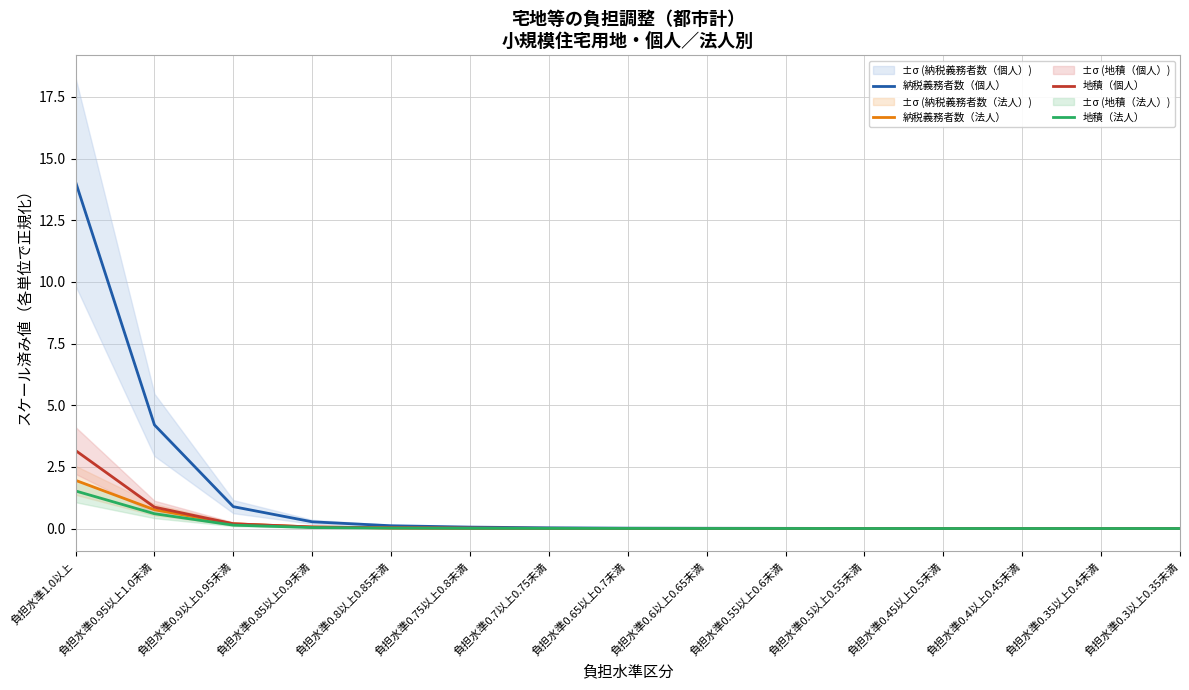

What is the total value across all series at 負担水準0.9以上0.95未満?

1.4